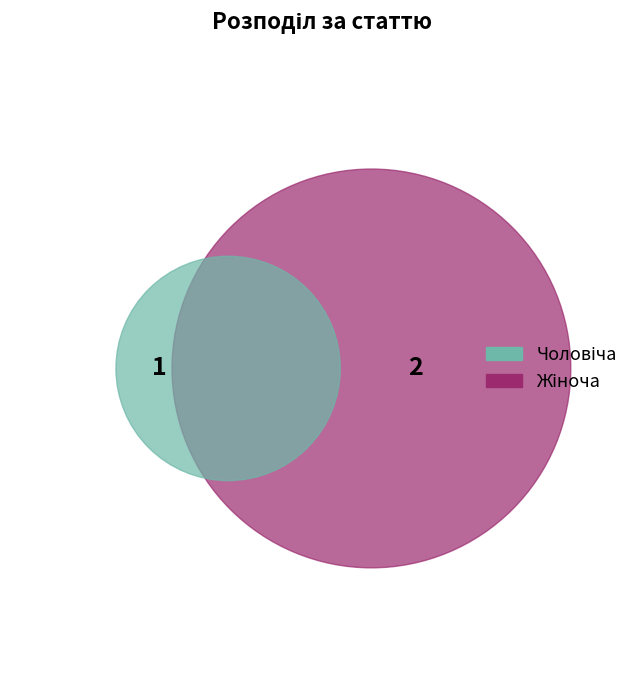

To the nearest percent, what is the average slice percentage?

50%